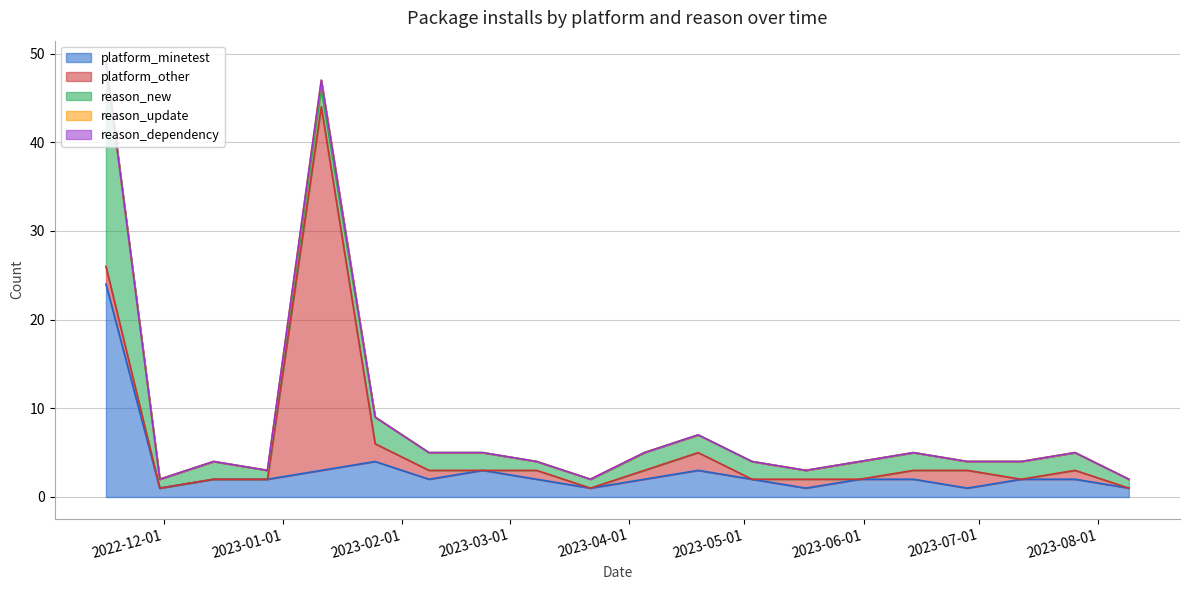

What is the difference between the maximum and minimum values in the reason_update series?

1